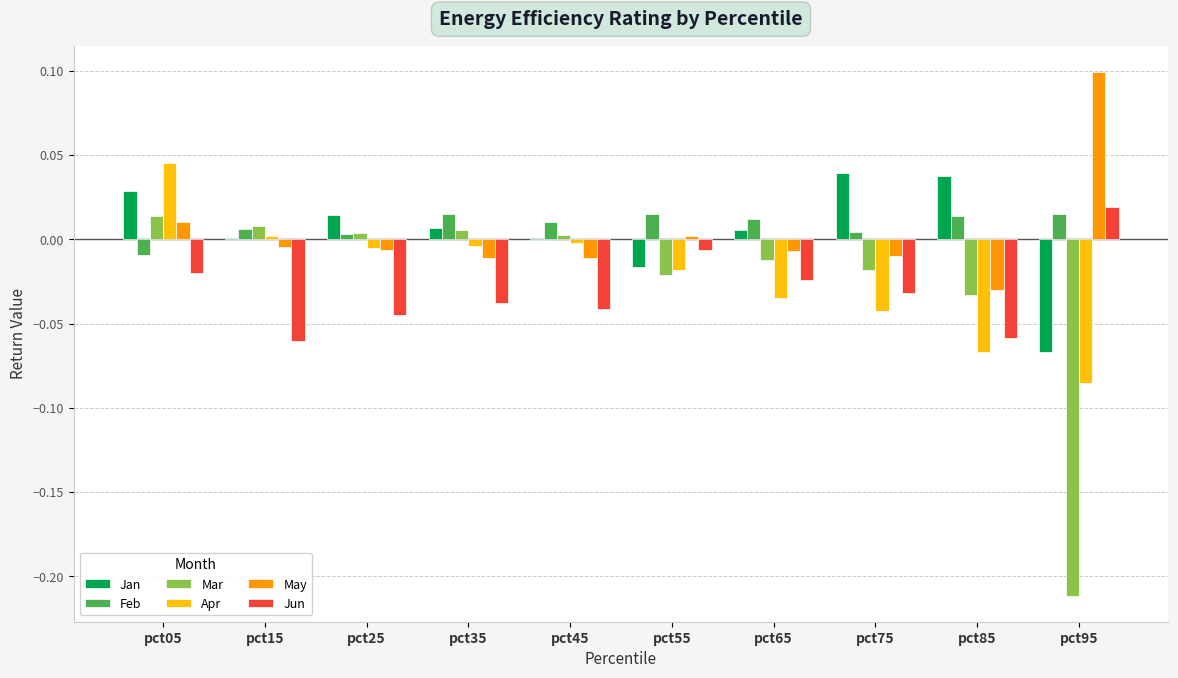

What is the sum of all Jun values?

-0.3